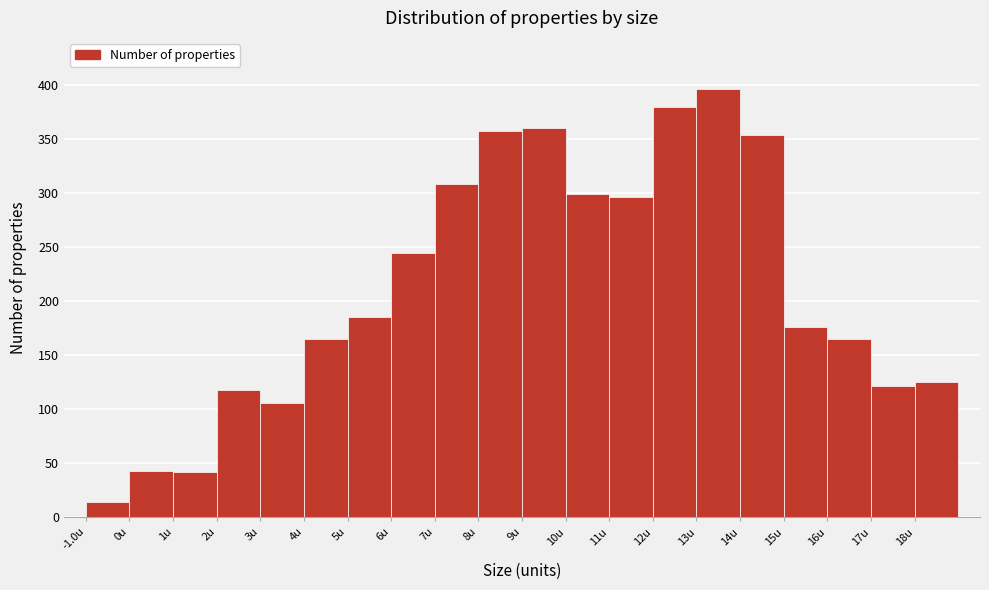

What is the height of the bar covering 10 to 11 on the x-axis? The values are not printed on the chart, so give them approximately, as read against the axis.

300